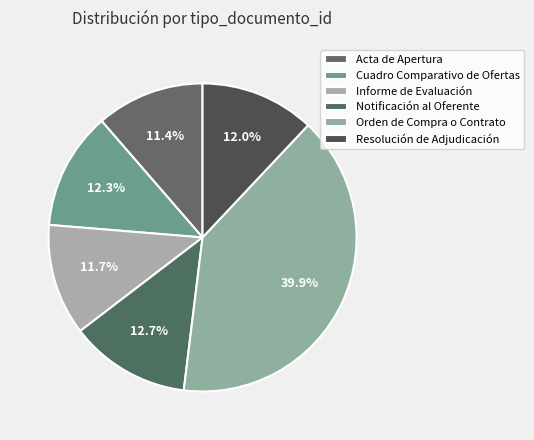

Does any single category account for the majority?

No